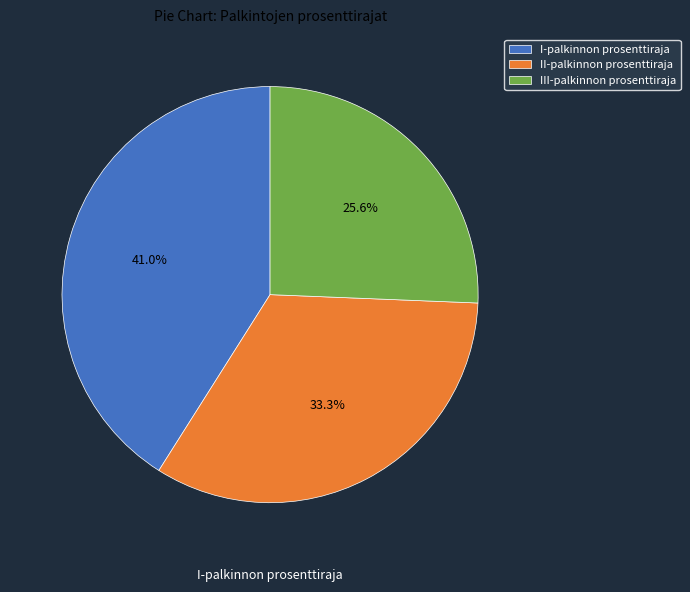

True or false: I-palkinnon prosenttiraja accounts for 41% of the total.

True